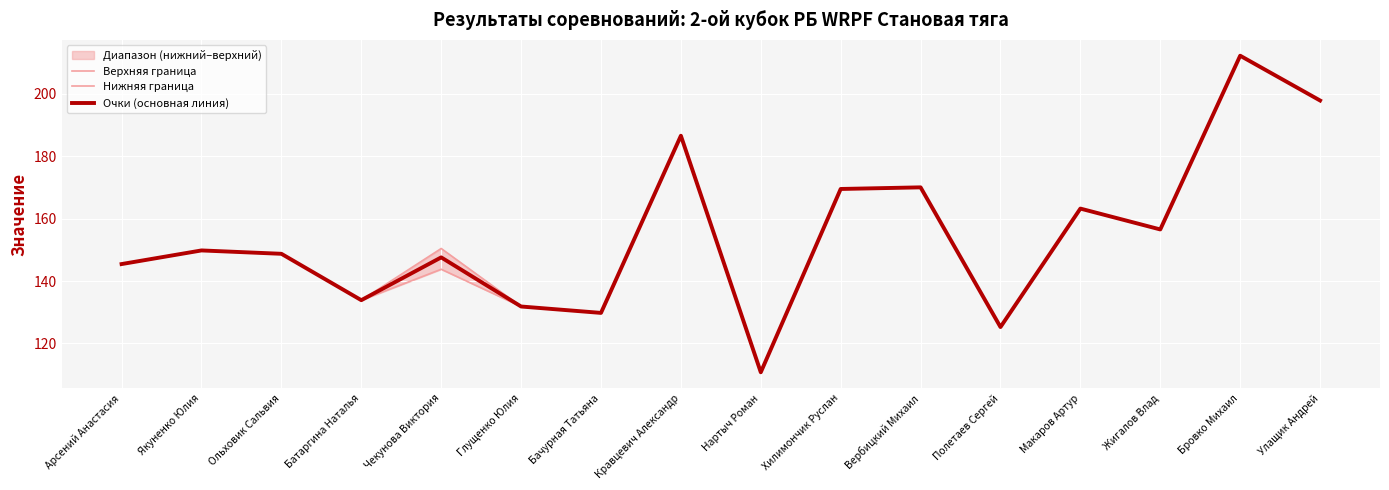

What is the lowest value of the Очки (основная линия) series?

110.8